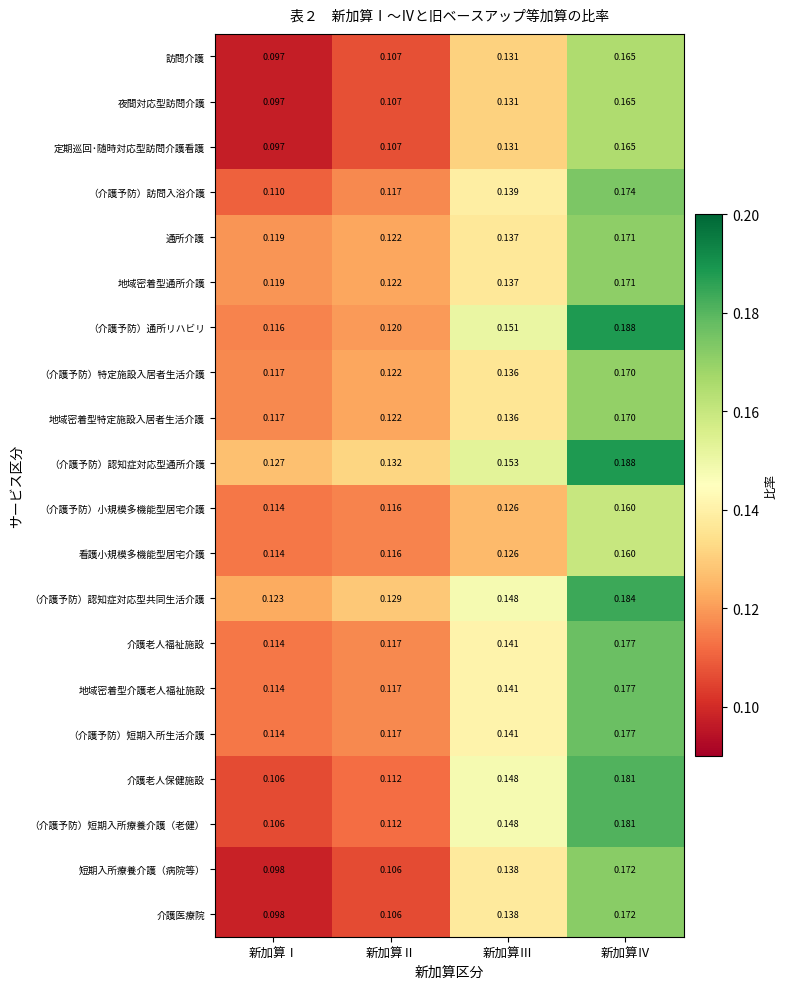

Is the value of 訪問介護 at 新加算Ⅰ greater than the value of 短期入所療養介護（病院等） at 新加算Ⅰ?

No